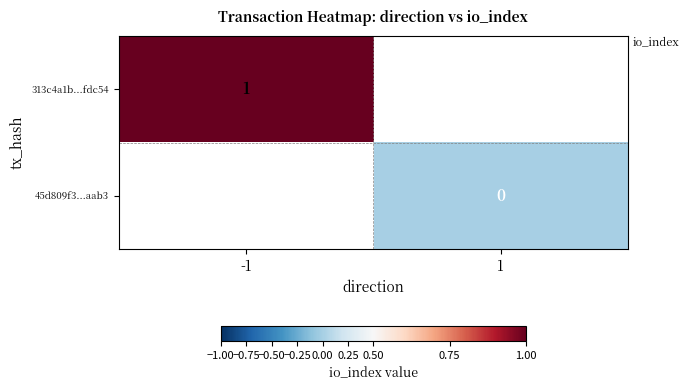

The 313c4a1b...fdc54 series shows 1 at -1. True or false?

True